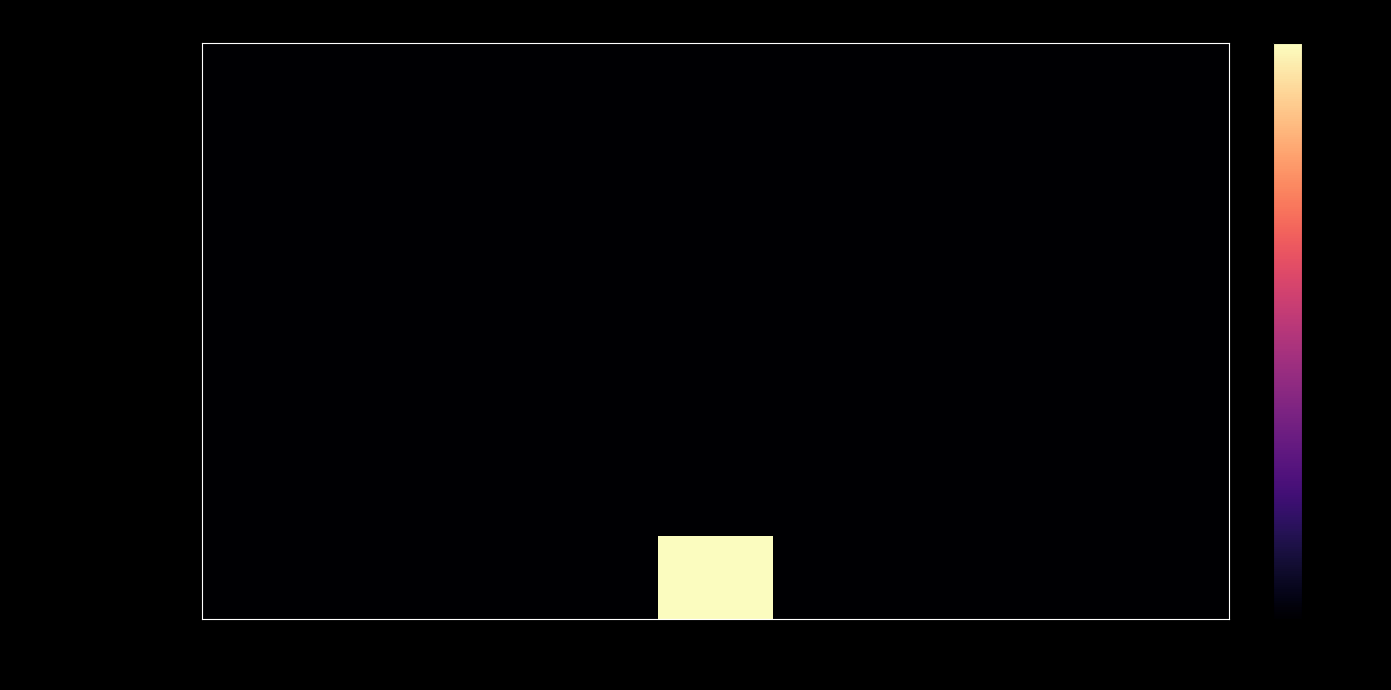

Reading right to left, extract all data points from this chart.

cell: Unit=0	Comments=0	Replicate=0	Readout Type=0	Precision=0	Data Type=0	Display Name=0	Description=0	Name=0
smallMolecule: Unit=0	Comments=0	Replicate=0	Readout Type=0	Precision=0	Data Type=0	Display Name=0	Description=0	Name=0
smallMolConcentration: Unit=0	Comments=0	Replicate=0	Readout Type=0	Precision=0	Data Type=0	Display Name=0	Description=0	Name=0
smallMolConcUnit: Unit=0	Comments=0	Replicate=0	Readout Type=0	Precision=0	Data Type=0	Display Name=0	Description=0	Name=0
ljpLibraryPlate: Unit=0	Comments=0	Replicate=0	Readout Type=0	Precision=0	Data Type=0	Display Name=0	Description=0	Name=0
replicate: Unit=0	Comments=0	Replicate=0	Readout Type=0	Precision=0	Data Type=0	Display Name=0	Description=0	Name=0
assayWell: Unit=0	Comments=0	Replicate=0	Readout Type=0	Precision=0	Data Type=0	Display Name=0	Description=0	Name=0
timepoint: Unit=0	Comments=0	Replicate=0	Readout Type=0	Precision=0	Data Type=0	Display Name=0	Description=0	Name=0
timepointUnit: Unit=0	Comments=0	Replicate=0	Readout Type=0	Precision=0	Data Type=0	Display Name=0	Description=0	Name=0
totalCellCountBeforeTreatment: Unit=0	Comments=0	Replicate=0	Readout Type=0	Precision=0	Data Type=0	Display Name=0	Description=0	Name=0
totalCellCountAfterTreatment: Unit=0	Comments=0	Replicate=0	Readout Type=0	Precision=0	Data Type=0	Display Name=0	Description=0	Name=0
totalControlCellCount: Unit=0	Comments=0	Replicate=0	Readout Type=0	Precision=0	Data Type=0	Display Name=0	Description=0	Name=0
relativeCellCount: Unit=0	Comments=0	Replicate=0	Readout Type=0	Precision=1	Data Type=0	Display Name=0	Description=0	Name=0
relativeGrowthRateAfterTreatment: Unit=0	Comments=0	Replicate=0	Readout Type=0	Precision=1	Data Type=0	Display Name=0	Description=0	Name=0